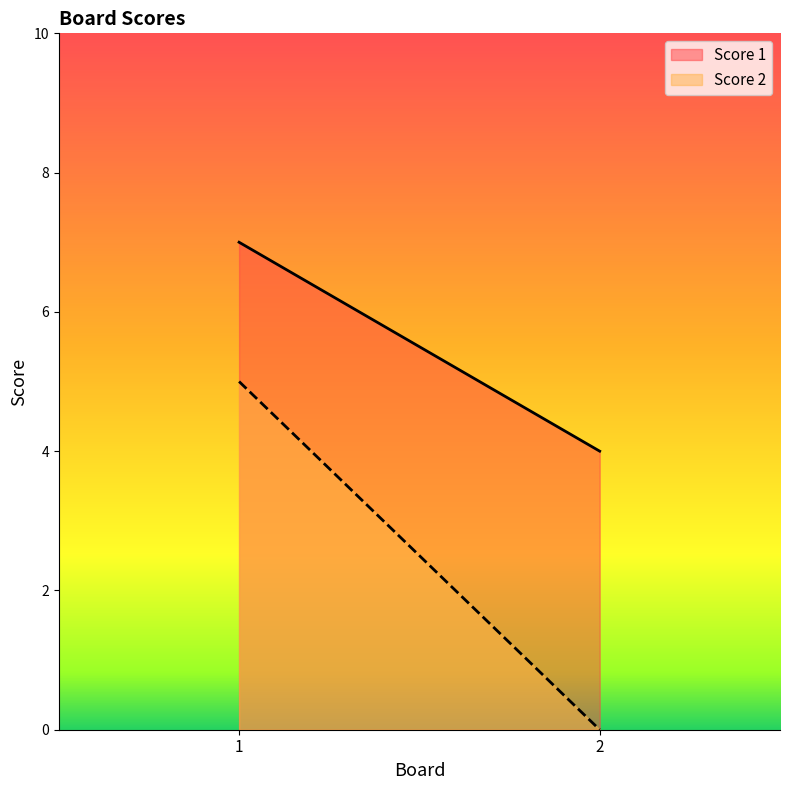

At which label does Score 1 reach its peak?

1